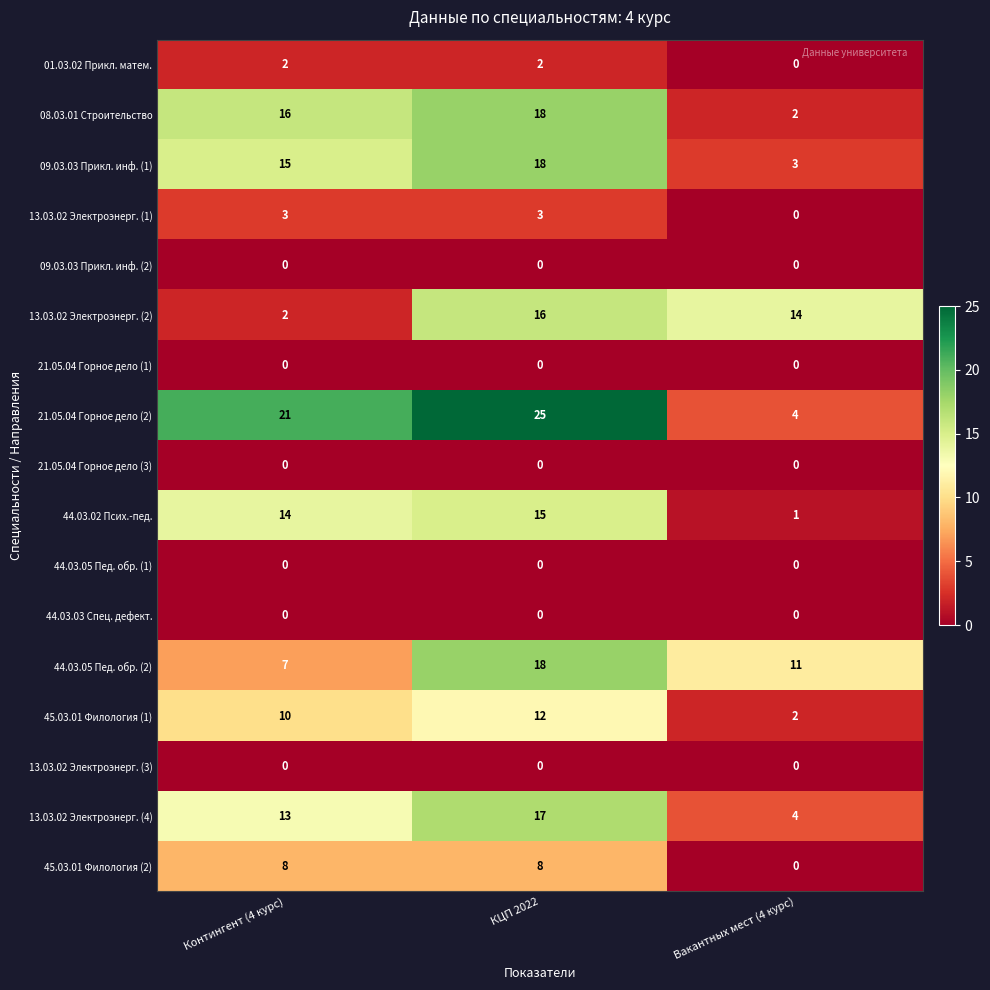

At which category is the sum across all series the highest?

КЦП 2022